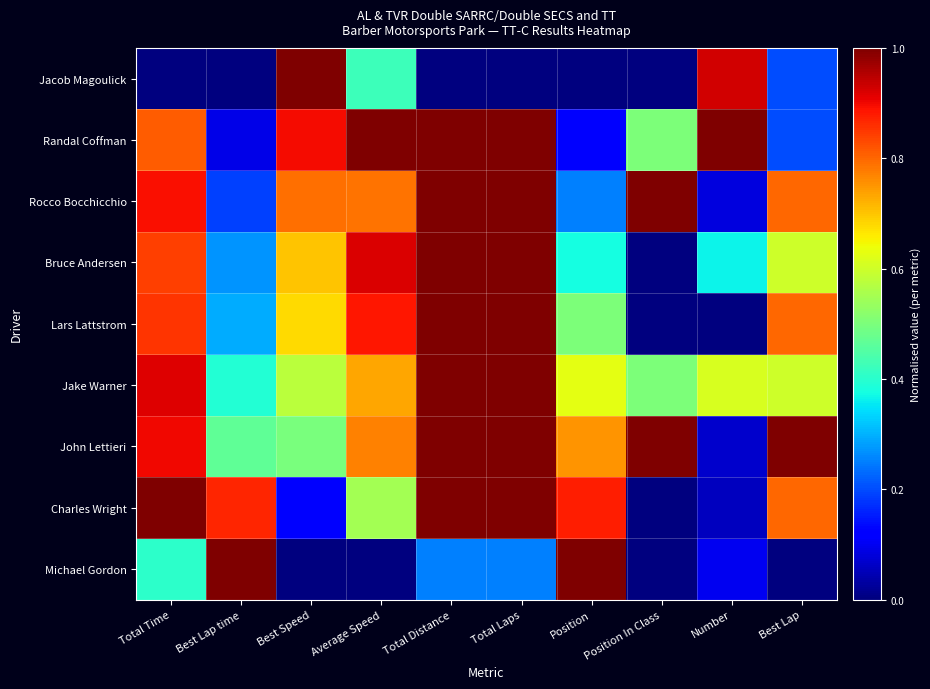

Reading left to right, list all the values displayed in this chart.

Jacob Magoulick: Total Time=0.0	Best Lap time=0.0	Best Speed=1.0	Average Speed=0.4	Total Distance=0.0	Total Laps=0.0	Position=0.0	Position In Class=0.0	Number=0.9	Best Lap=0.2
Randal Coffman: Total Time=0.8	Best Lap time=0.1	Best Speed=0.9	Average Speed=1.0	Total Distance=1.0	Total Laps=1.0	Position=0.1	Position In Class=0.5	Number=1.0	Best Lap=0.2
Rocco Bocchicchio: Total Time=0.9	Best Lap time=0.2	Best Speed=0.8	Average Speed=0.8	Total Distance=1.0	Total Laps=1.0	Position=0.2	Position In Class=1.0	Number=0.1	Best Lap=0.8
Bruce Andersen: Total Time=0.8	Best Lap time=0.3	Best Speed=0.7	Average Speed=0.9	Total Distance=1.0	Total Laps=1.0	Position=0.4	Position In Class=0.0	Number=0.4	Best Lap=0.6
Lars Lattstrom: Total Time=0.9	Best Lap time=0.3	Best Speed=0.7	Average Speed=0.9	Total Distance=1.0	Total Laps=1.0	Position=0.5	Position In Class=0.0	Number=0.0	Best Lap=0.8
Jake Warner: Total Time=0.9	Best Lap time=0.4	Best Speed=0.6	Average Speed=0.7	Total Distance=1.0	Total Laps=1.0	Position=0.6	Position In Class=0.5	Number=0.6	Best Lap=0.6
John Lettieri: Total Time=0.9	Best Lap time=0.5	Best Speed=0.5	Average Speed=0.8	Total Distance=1.0	Total Laps=1.0	Position=0.8	Position In Class=1.0	Number=0.1	Best Lap=1.0
Charles Wright: Total Time=1.0	Best Lap time=0.9	Best Speed=0.1	Average Speed=0.5	Total Distance=1.0	Total Laps=1.0	Position=0.9	Position In Class=0.0	Number=0.1	Best Lap=0.8
Michael Gordon: Total Time=0.4	Best Lap time=1.0	Best Speed=0.0	Average Speed=0.0	Total Distance=0.2	Total Laps=0.2	Position=1.0	Position In Class=0.0	Number=0.1	Best Lap=0.0